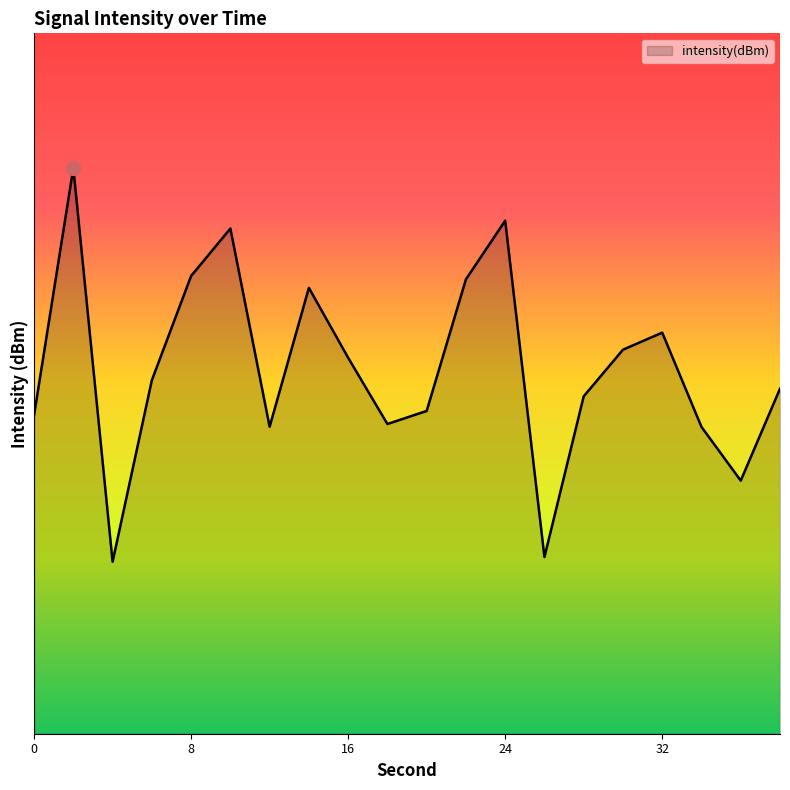

Rank the categories by value from highest to lowest.

4, 26, 36, 34, 12, 18, 0, 20, 28, 38, 6, 16, 30, 32, 14, 22, 8, 10, 24, 2